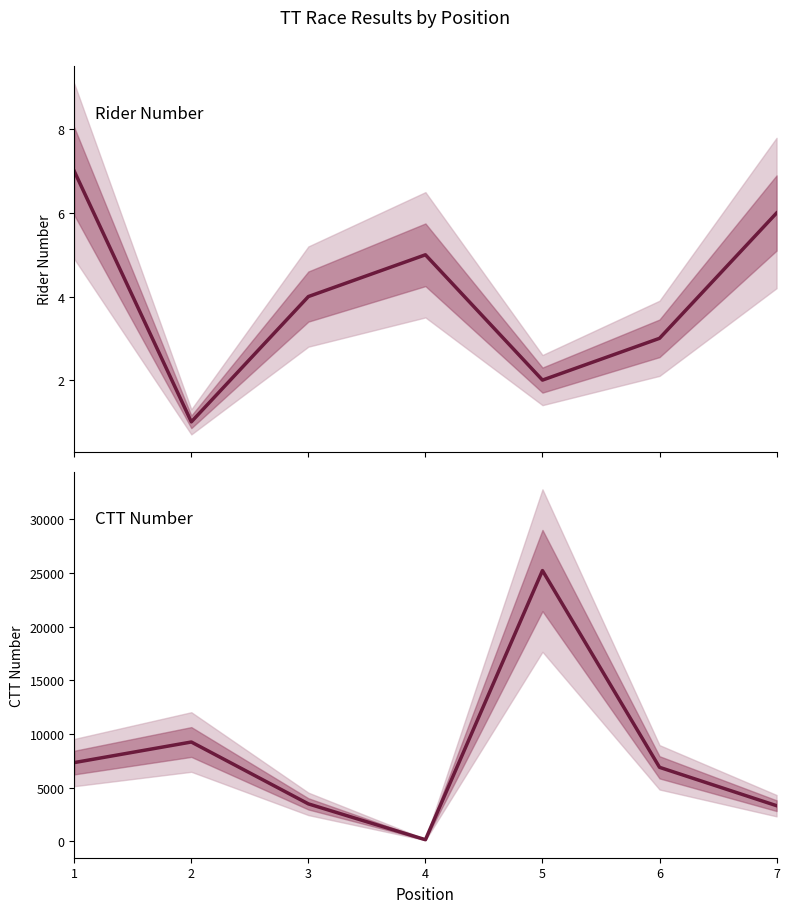

Reading left to right, transcribe all the data shown in this chart.

number: 7	1	4	5	2	3	6
ctt_number: 7338	9254	3489	152	25231	6896	3321